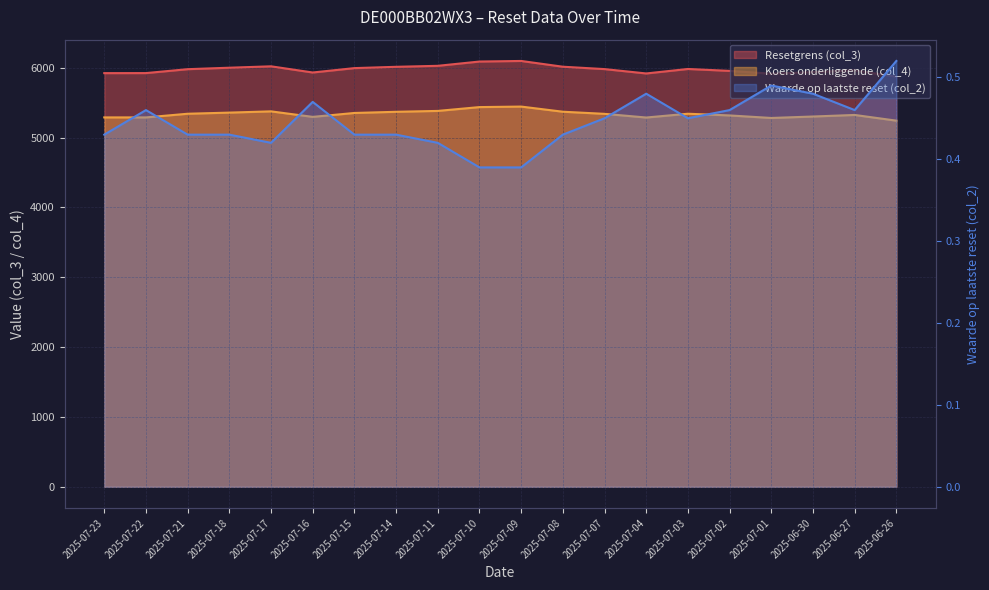

What is the difference between the Koers onderliggende (col_4) values at 2025-07-18 and 2025-07-22?

68.8